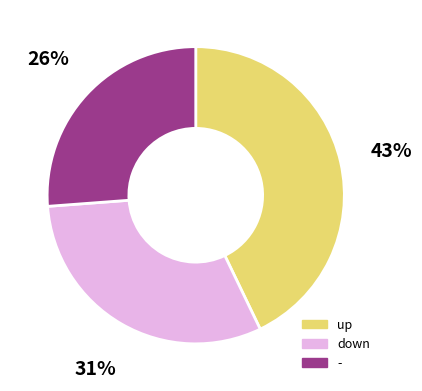

To the nearest percent, what is the difference between the up and - slice percentages?

17%